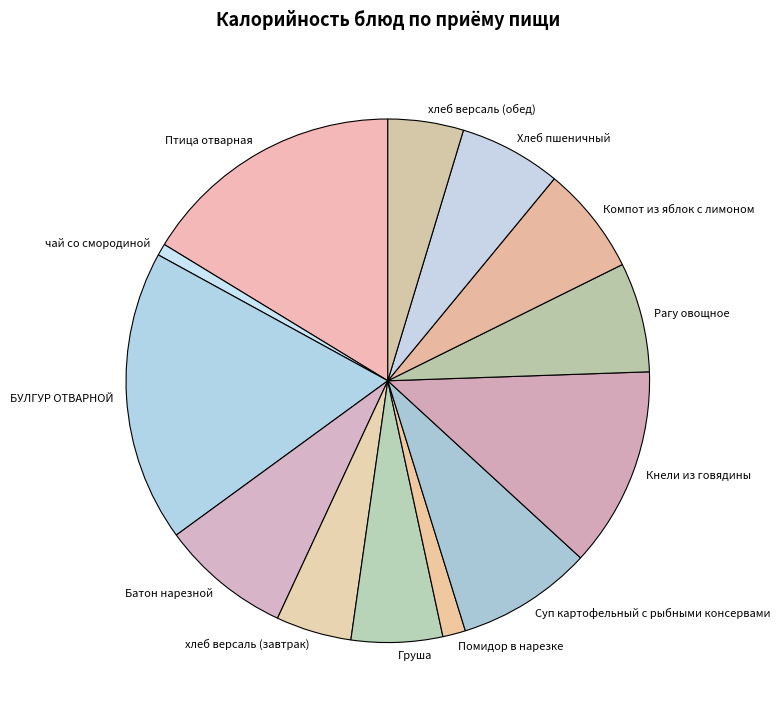

How many slices are in this pie chart?

13